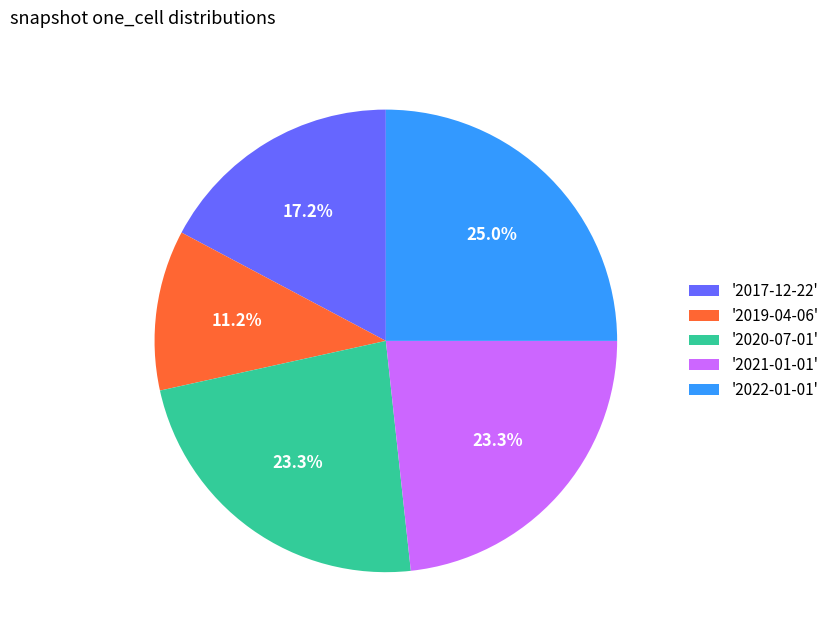

Count the number of slices in the pie.

5